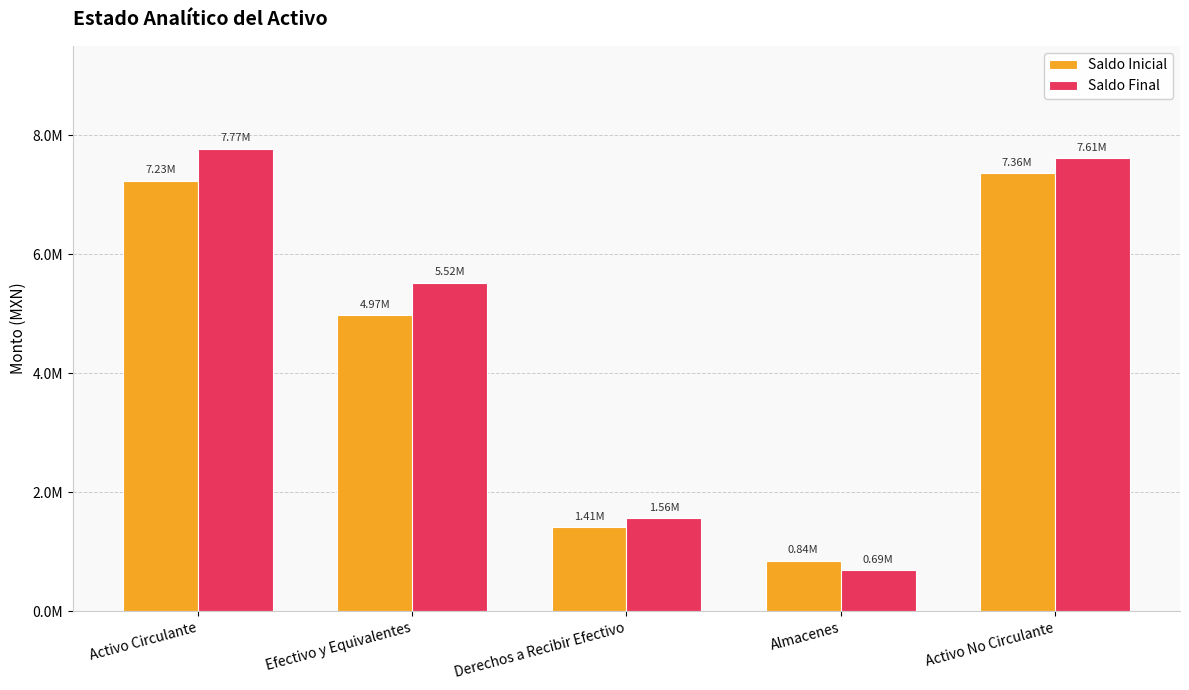

Which series changed the most between Efectivo y Equivalentes and Activo No Circulante?

Saldo Inicial